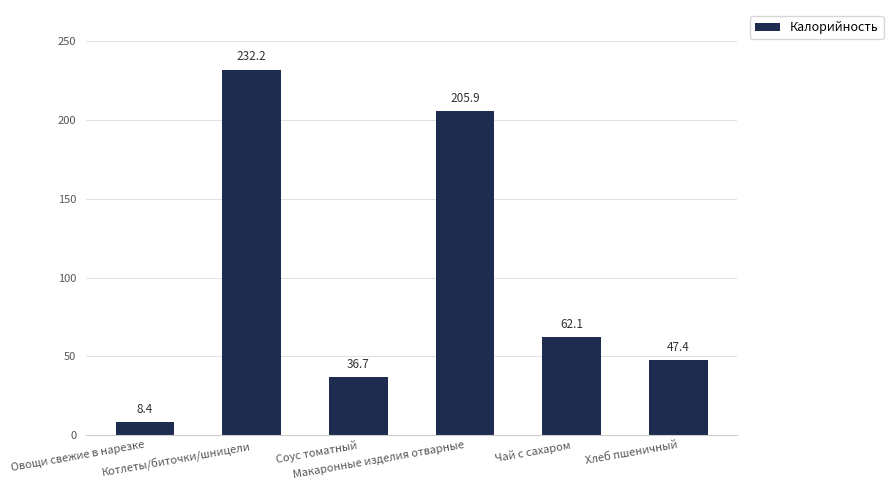

Where does the data first go above 62?

Котлеты/биточки/шницели